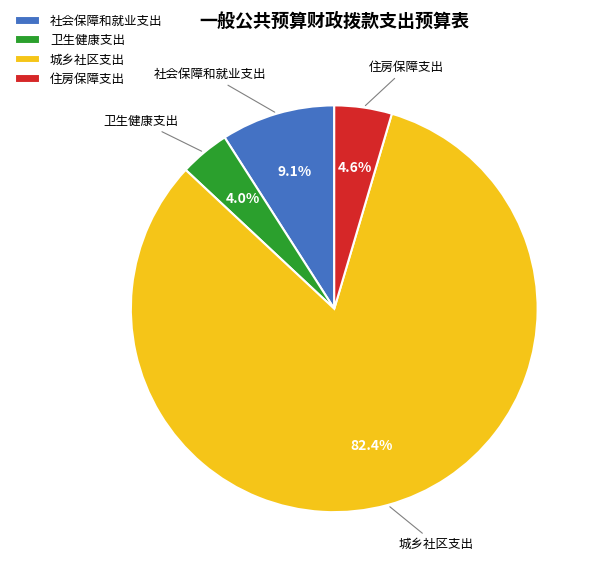

Is it true that 社会保障和就业支出 is 1% of the pie?

False